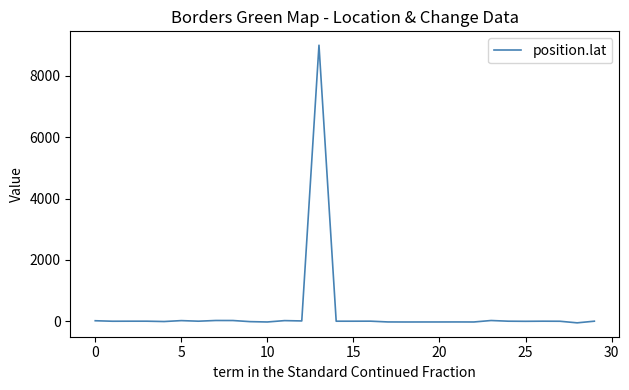

What is the maximum value shown in the chart?

9000.0